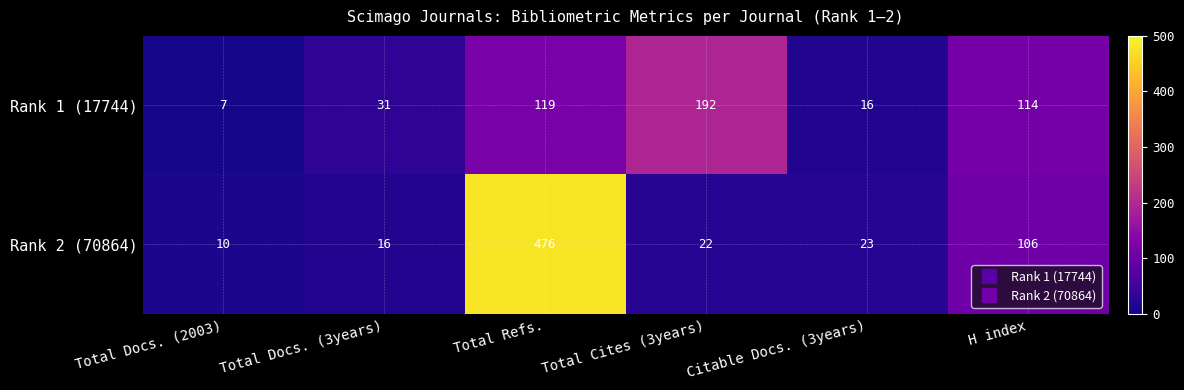

At how many categories does at least one series exceed 267?

1